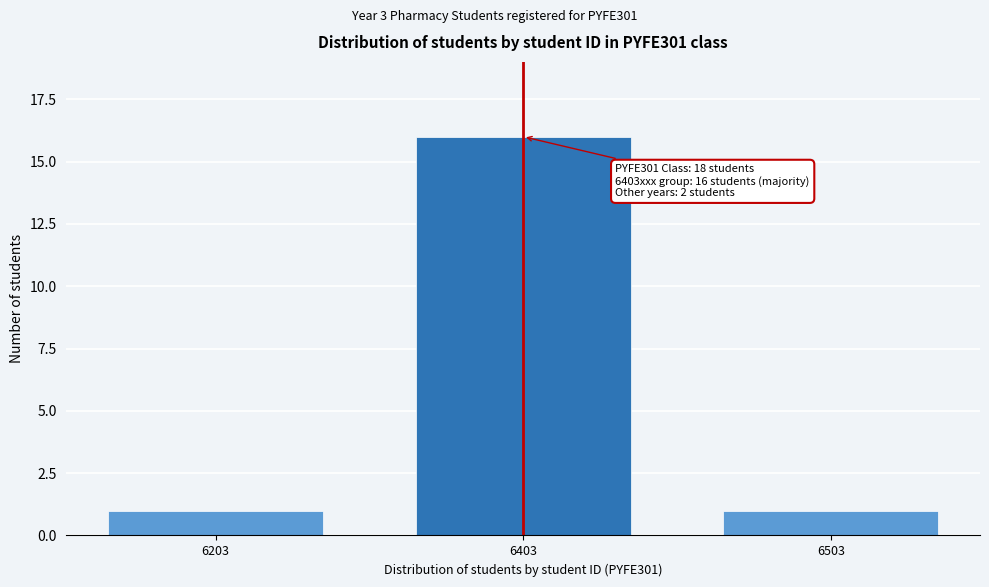

Reading right to left, transcribe all the data shown in this chart.

6503=1	6403=16	6203=1